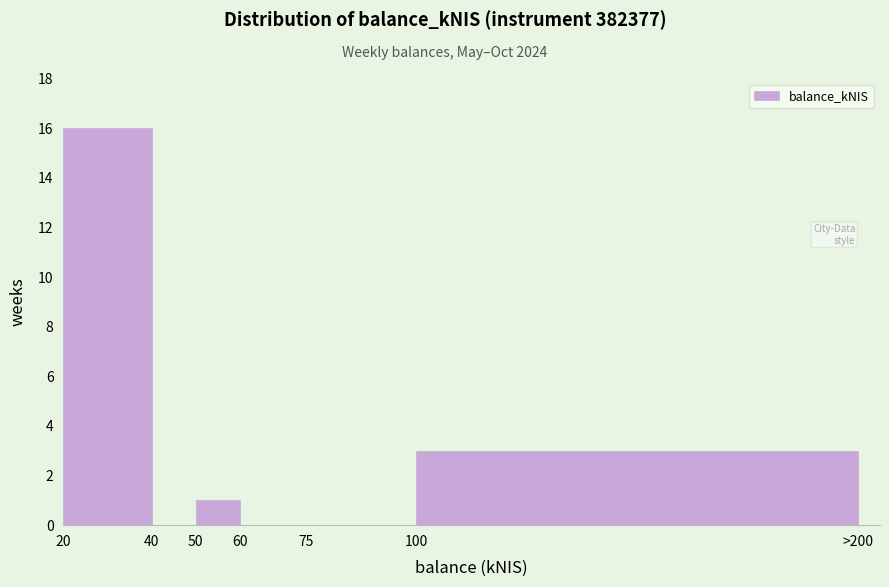

Reading left to right, extract all data points from this chart.

20=16	40=0	50=1	60=0	75=0	100=3